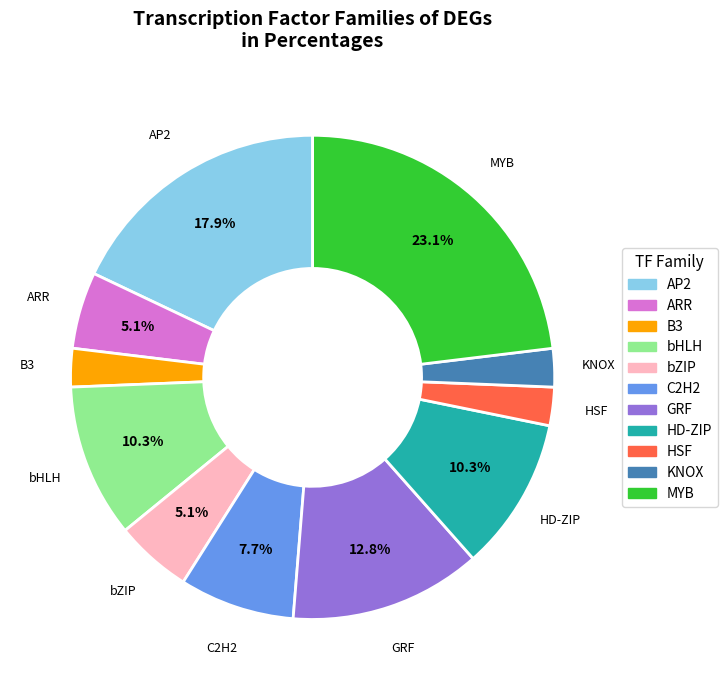

To the nearest percent, what is the average slice percentage?

9%